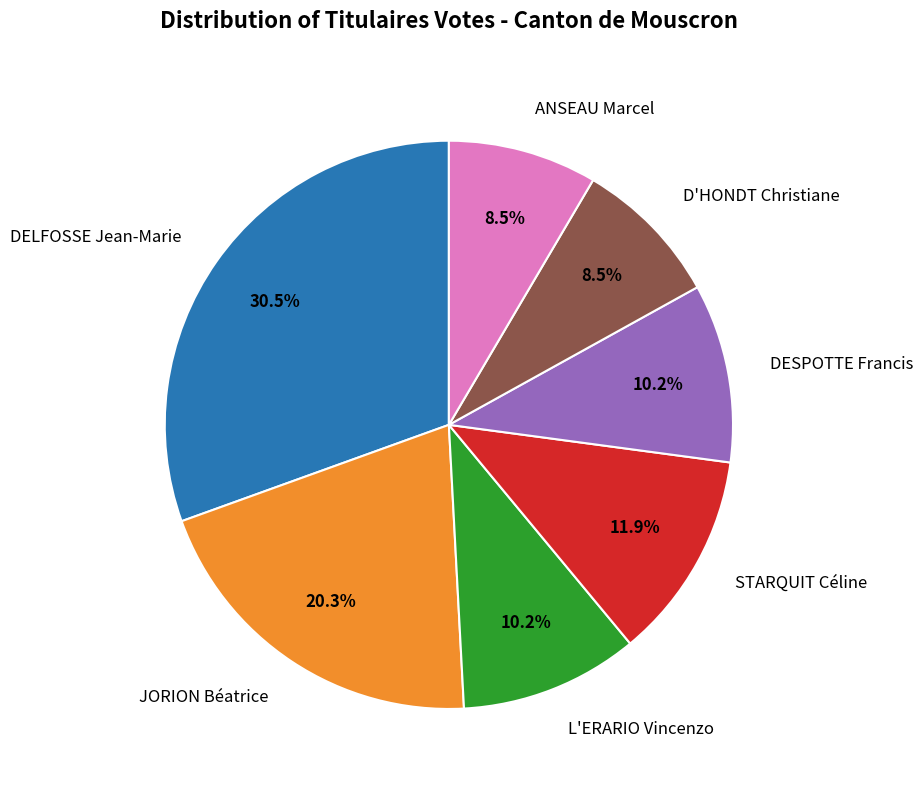

What is the ratio of the value at ANSEAU Marcel to the value at JORION Béatrice?

0.4